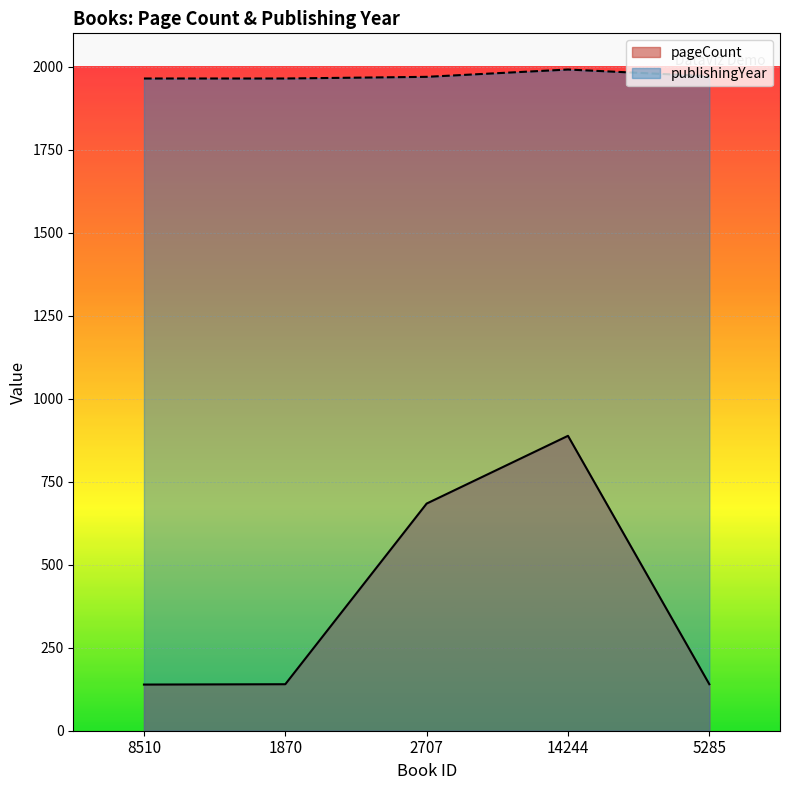

Where is the first local maximum for pageCount?

14244